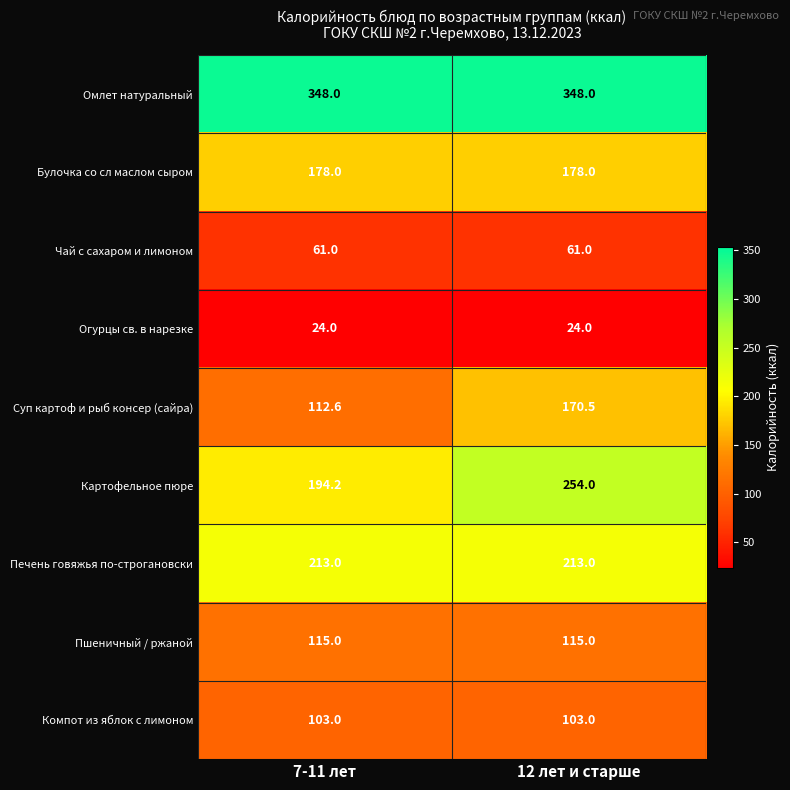

Reading right to left, list all the values displayed in this chart.

Омлет натуральный: 348.0	348.0
Булочка со сл маслом сыром: 178.0	178.0
Чай с сахаром и лимоном: 61.0	61.0
Огурцы св. в нарезке: 24.0	24.0
Суп картоф и рыб консер (сайра): 170.5	112.6
Картофельное пюре: 254.0	194.2
Печень говяжья по-строгановски: 213.0	213.0
Пшеничный / ржаной: 115.0	115.0
Компот из яблок с лимоном: 103.0	103.0